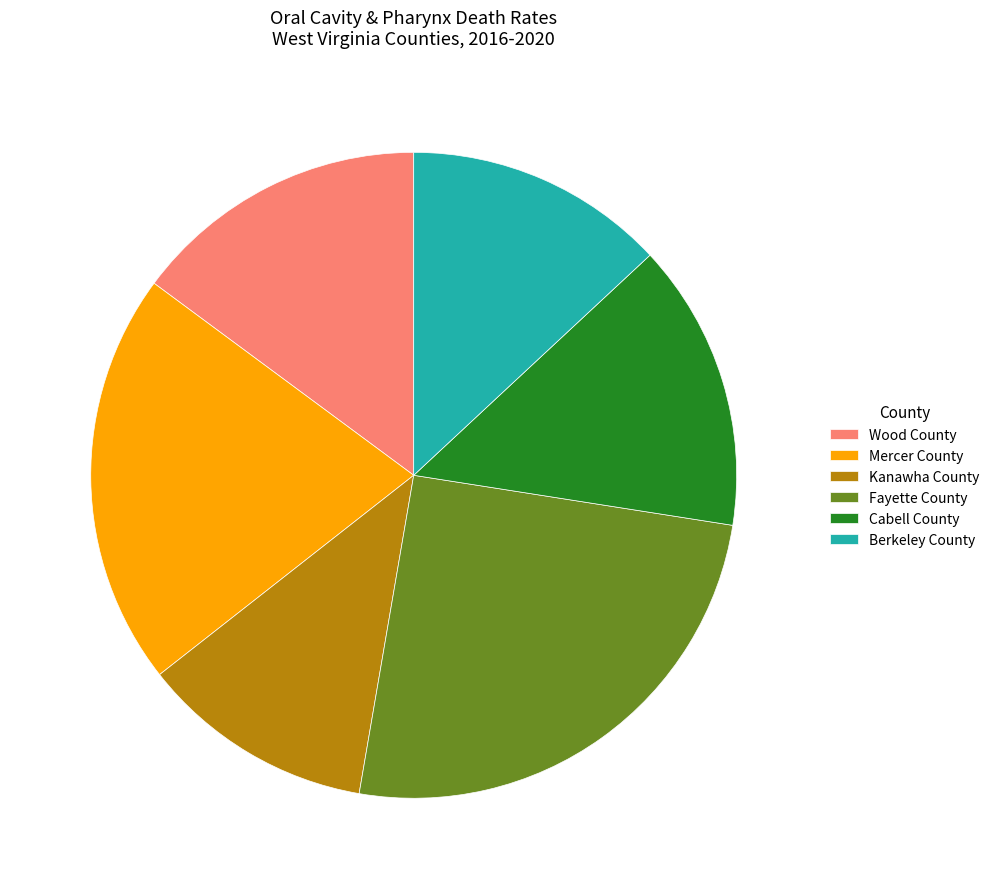

Do Fayette County and Mercer County together represent more than half of the pie?

No